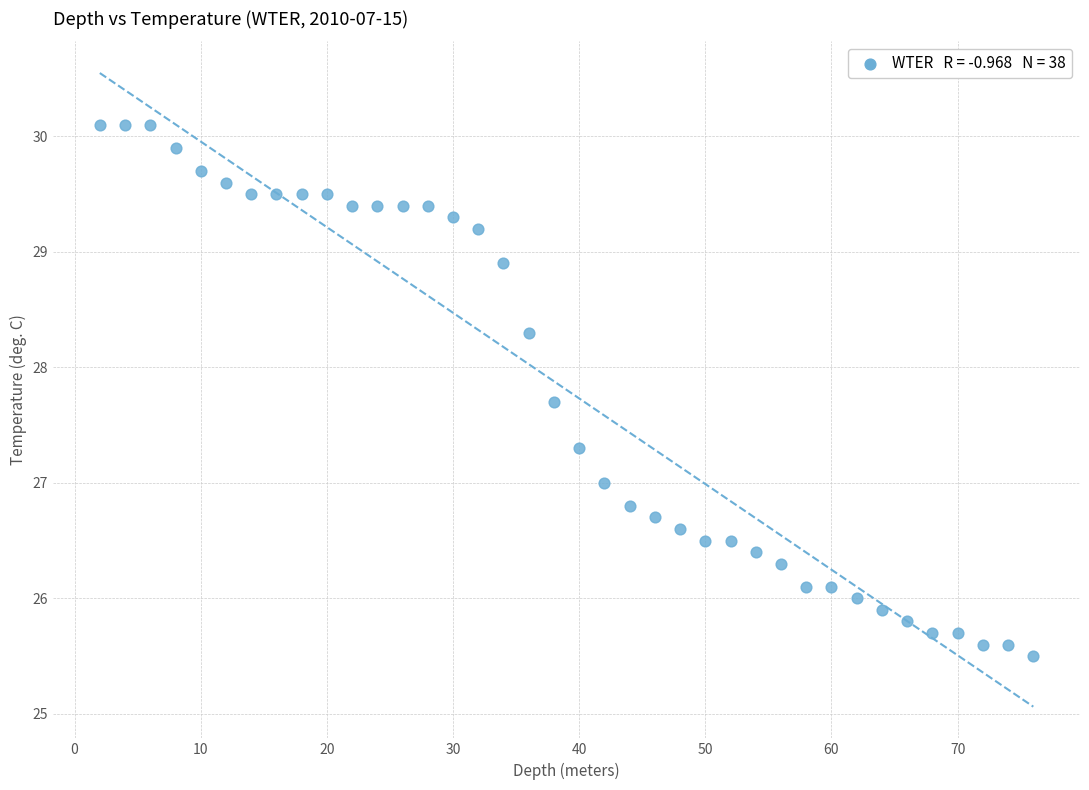

What is the range of X values (max minus min)?

74.0